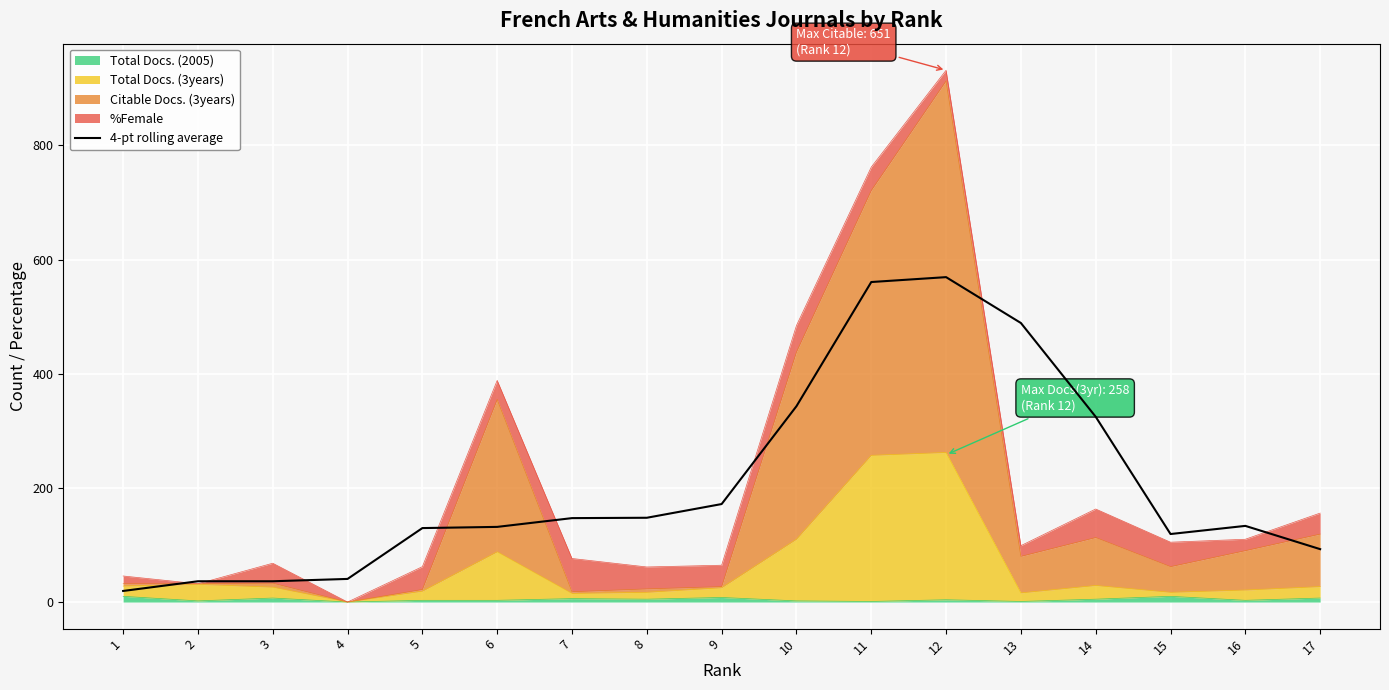

The chart shows a value of 11.9 at 2. True or false?

False